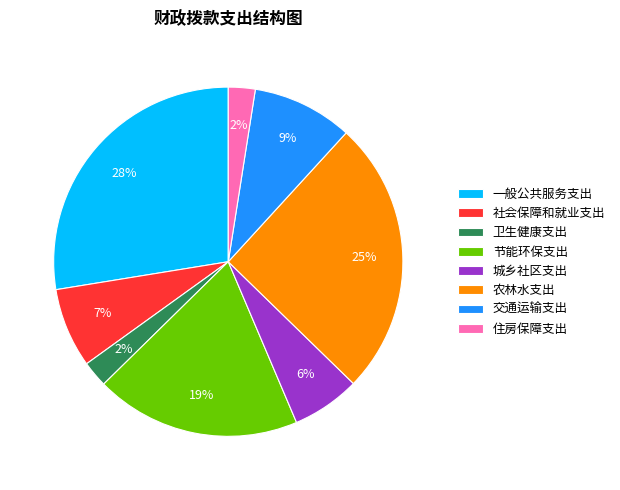

The 卫生健康支出 slice represents 13% of the pie. True or false?

False